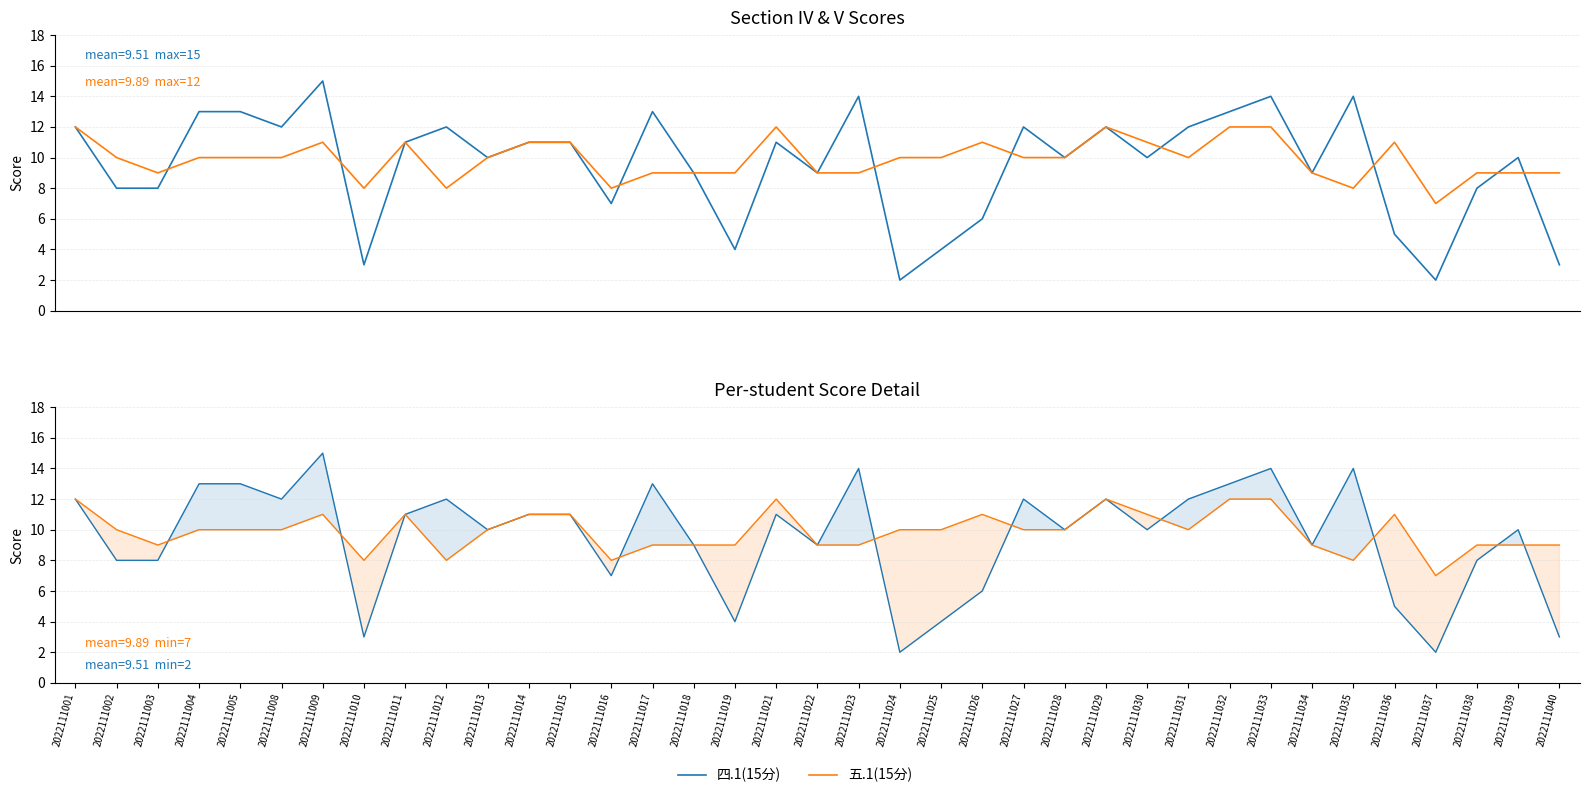

What is the sum of the 四.1(15分) values at 2022111024 and 2022111022?

11